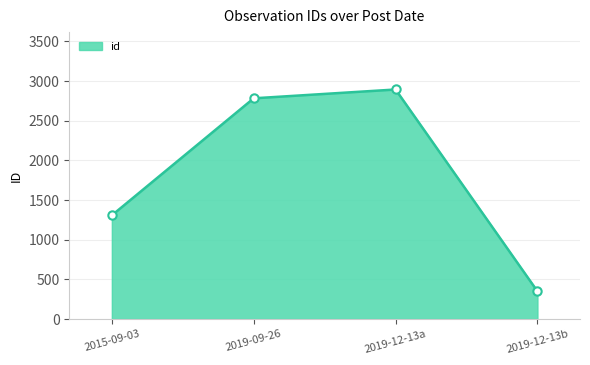

Count the number of data series in this chart.

1